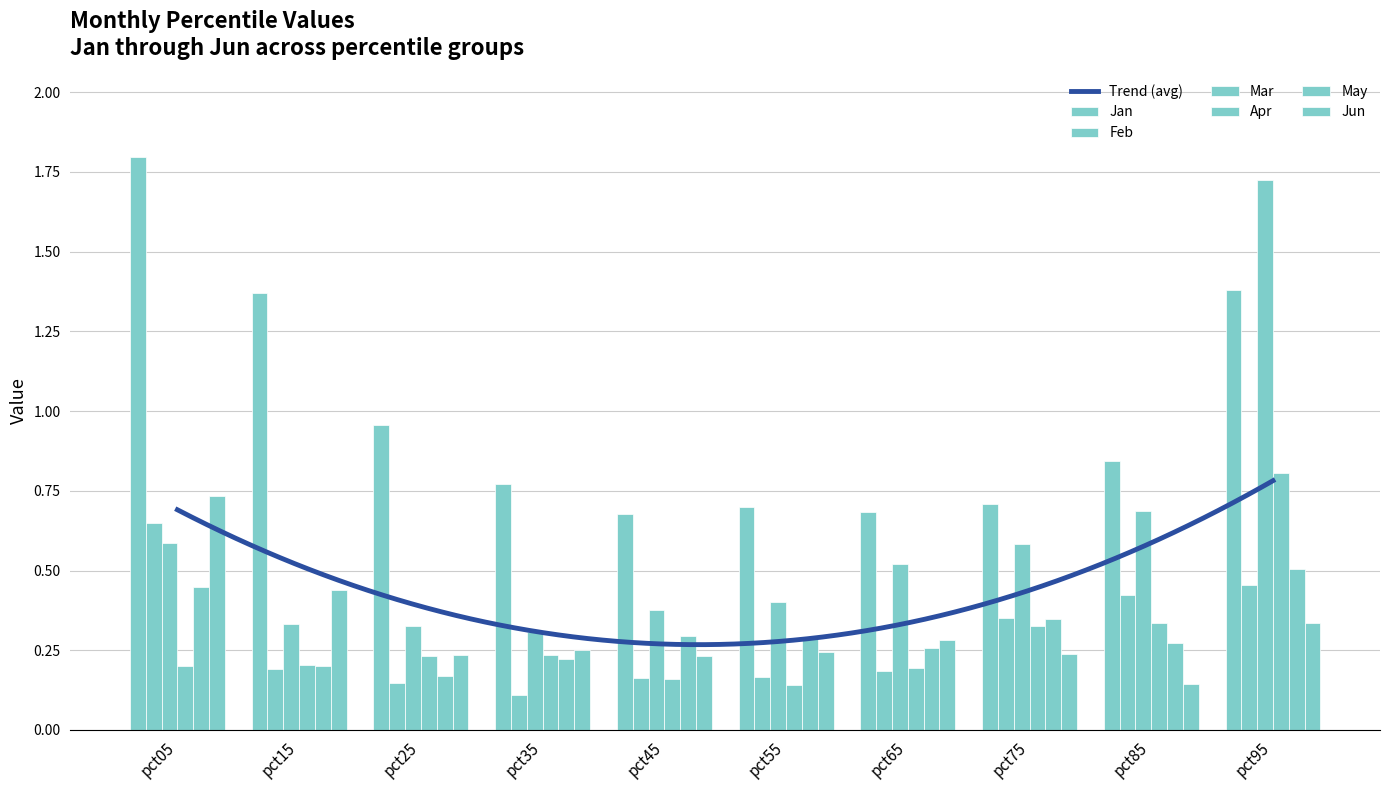

At pct55, list the series in order from largest to smallest.

Jan, Mar, May, Jun, Feb, Apr